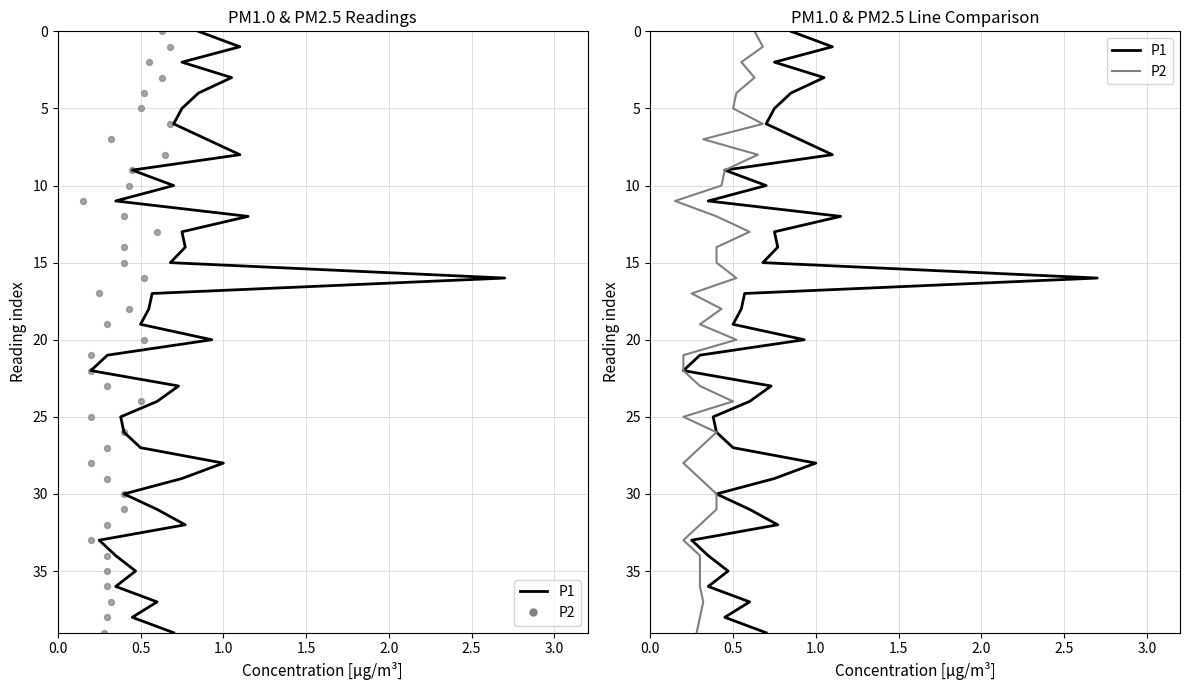

Which series has the largest Y range (max minus min)?

P1